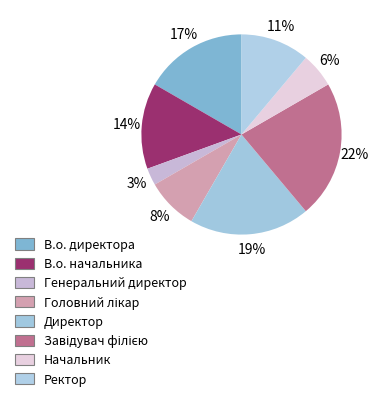

What percentage is the Завідувач філією slice, to the nearest percent?

22%